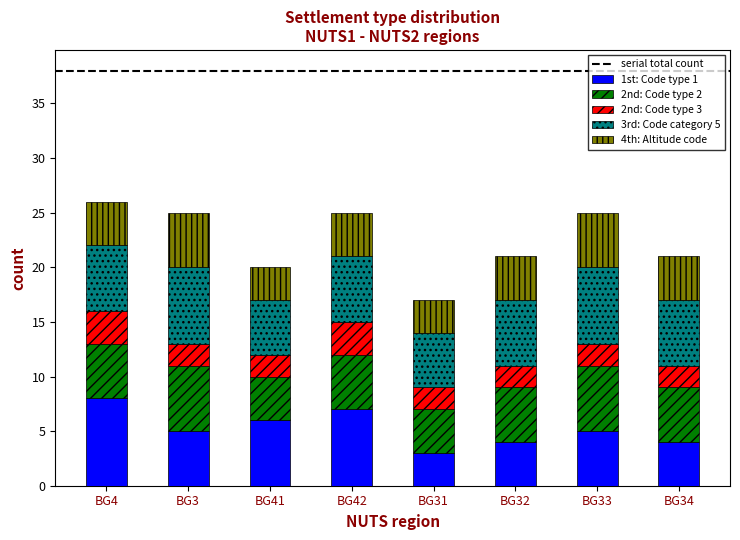

What is the difference between the maximum and minimum values in the 1st: Code type 1 series?

5